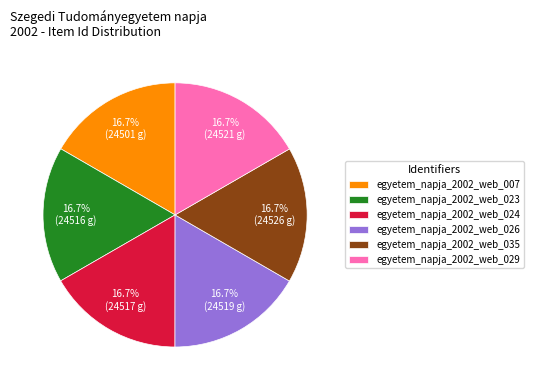

Is there any slice that represents more than half of the pie?

No